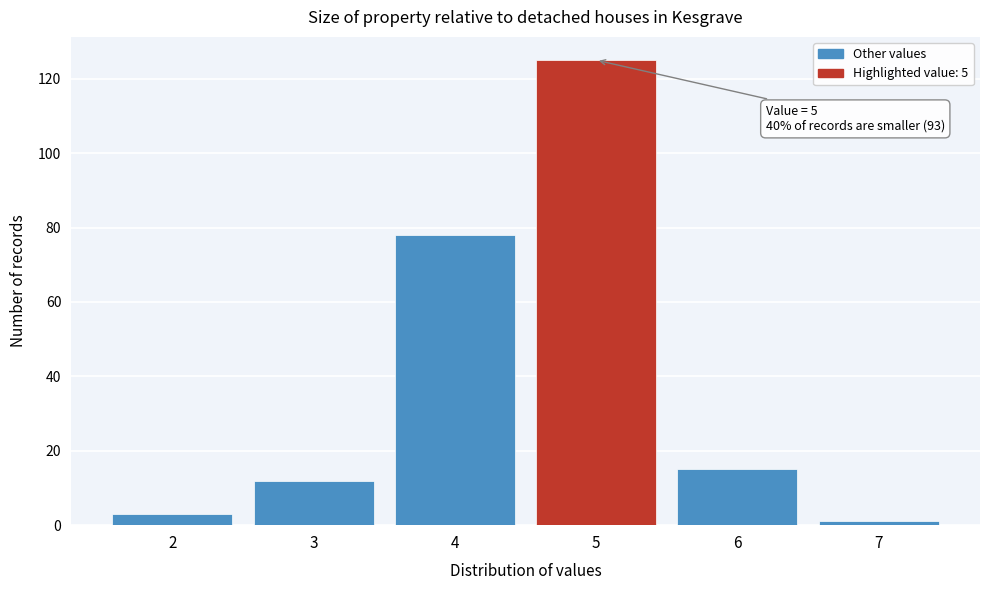

Reading left to right, list all the values displayed in this chart.

2=3	3=12	4=78	5=125	6=15	7=1